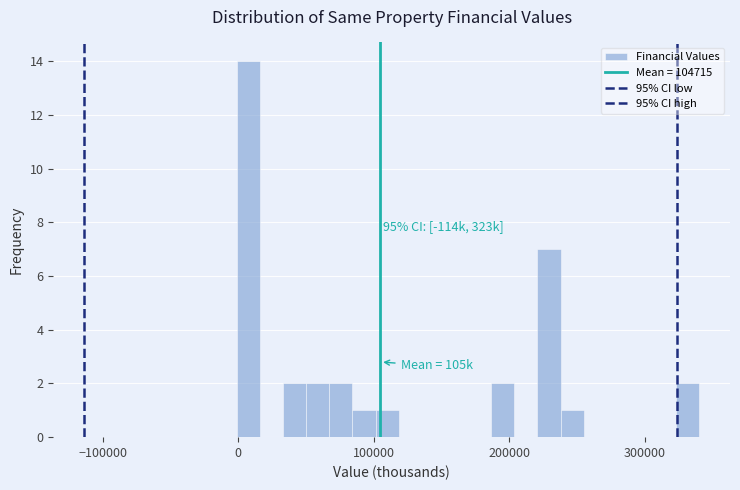

Read against the x-axis, roughly where is the centre of the tallest bar?

10000